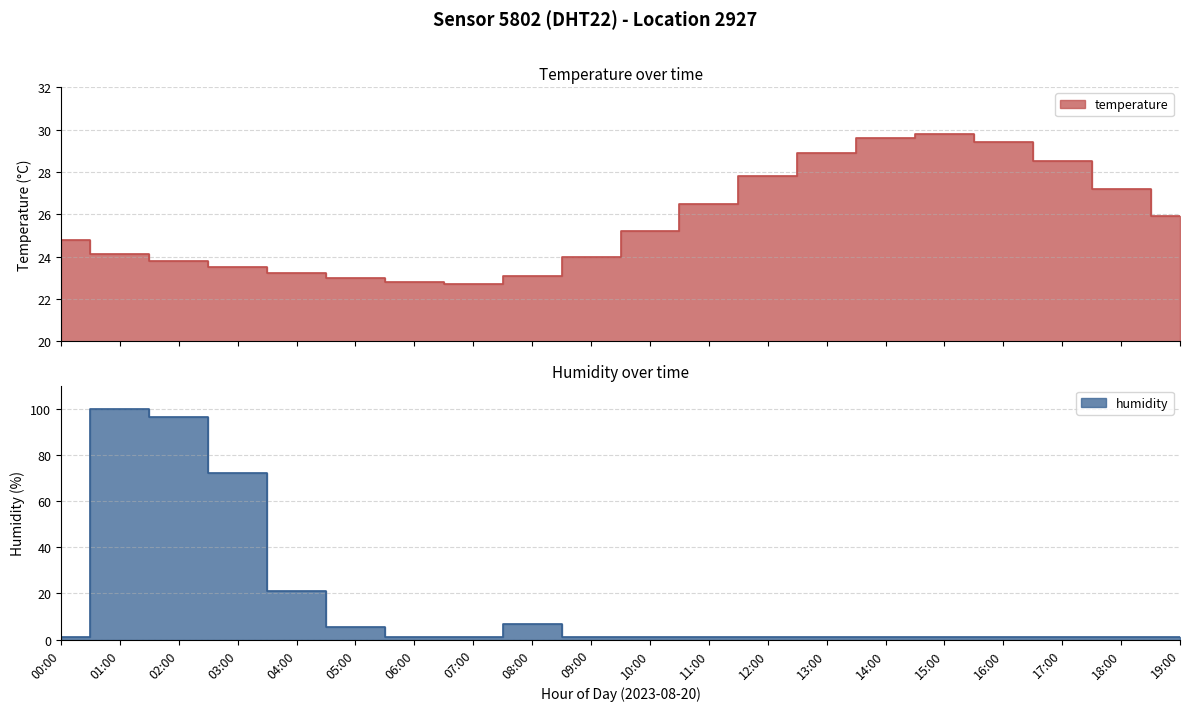

True or false: humidity has more than 2 points higher than both neighbors.

False